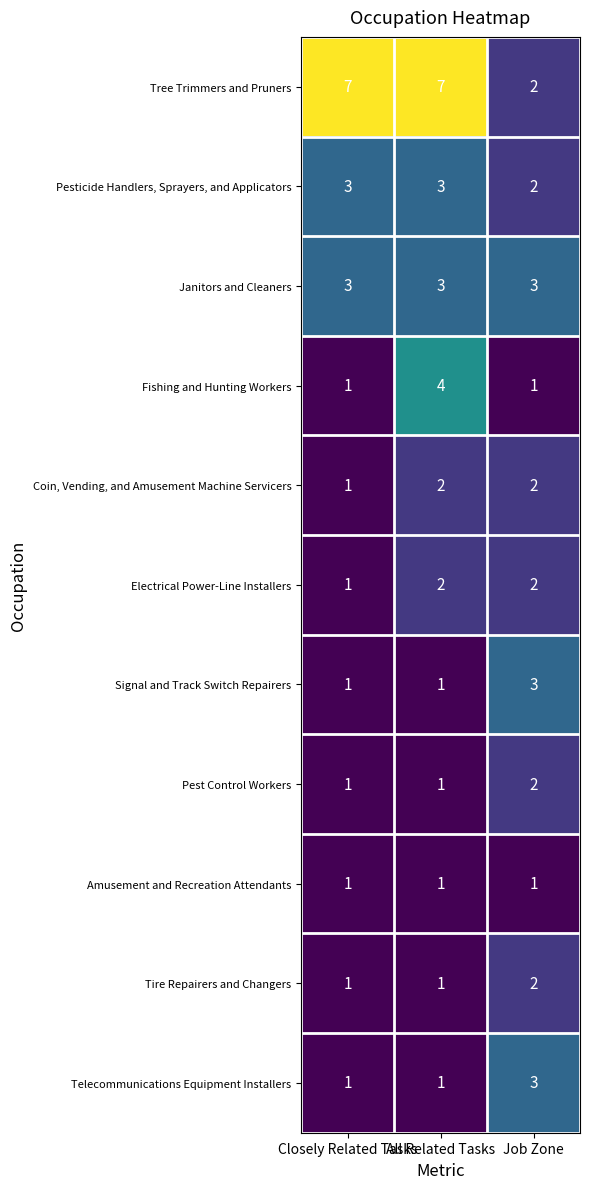

The Janitors and Cleaners series shows 3 at All Related Tasks. True or false?

True